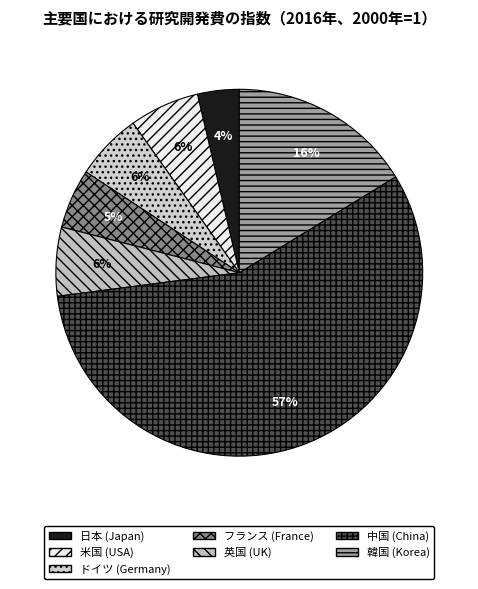

Is the sum of 韓国 and ドイツ greater than half?

No